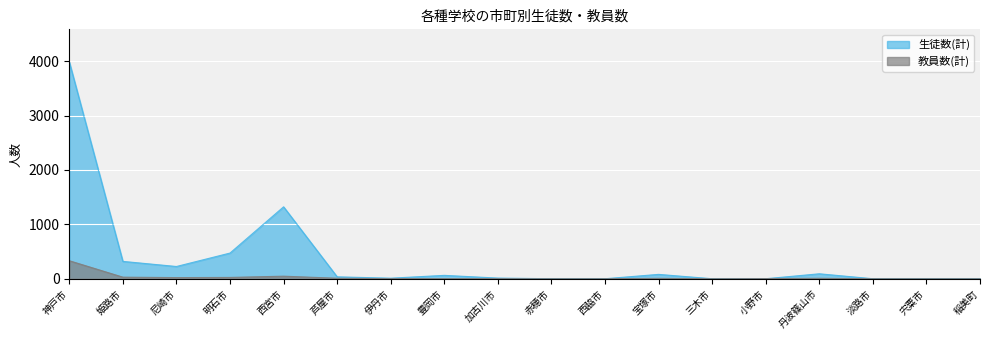

Is it true that 生徒数(計) equals 225 at 尼崎市?

True